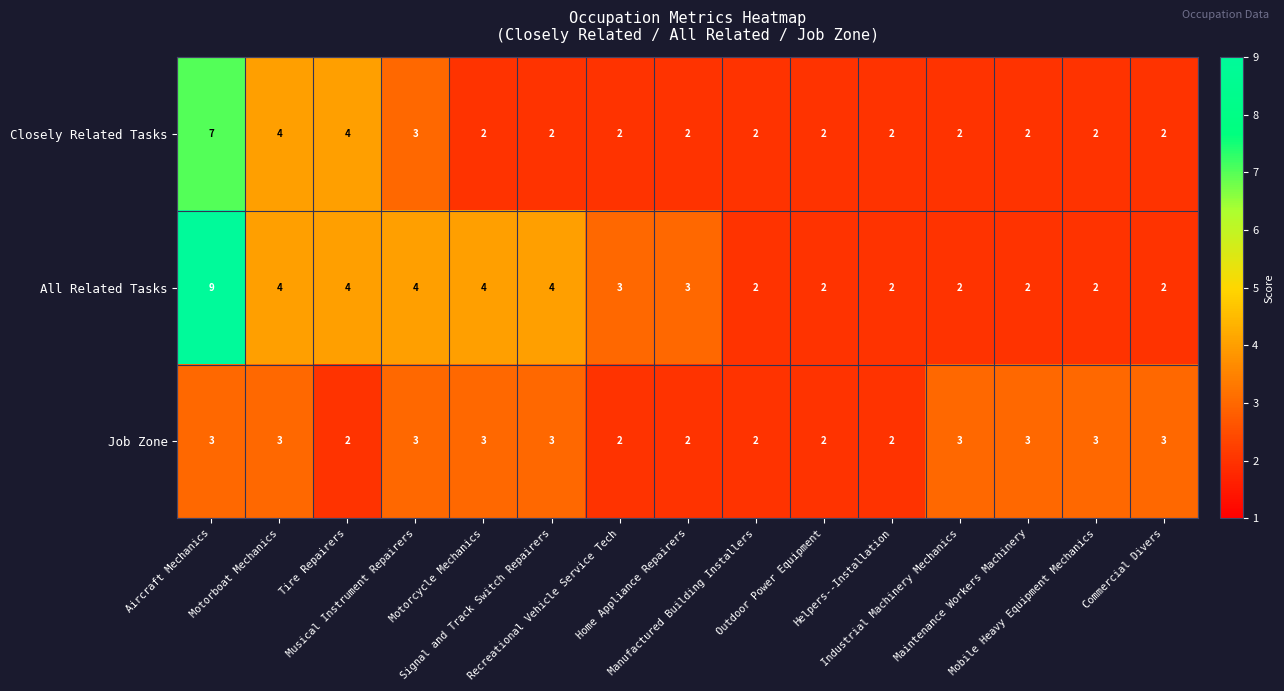

Which series has the largest total across all categories?

All Related Tasks